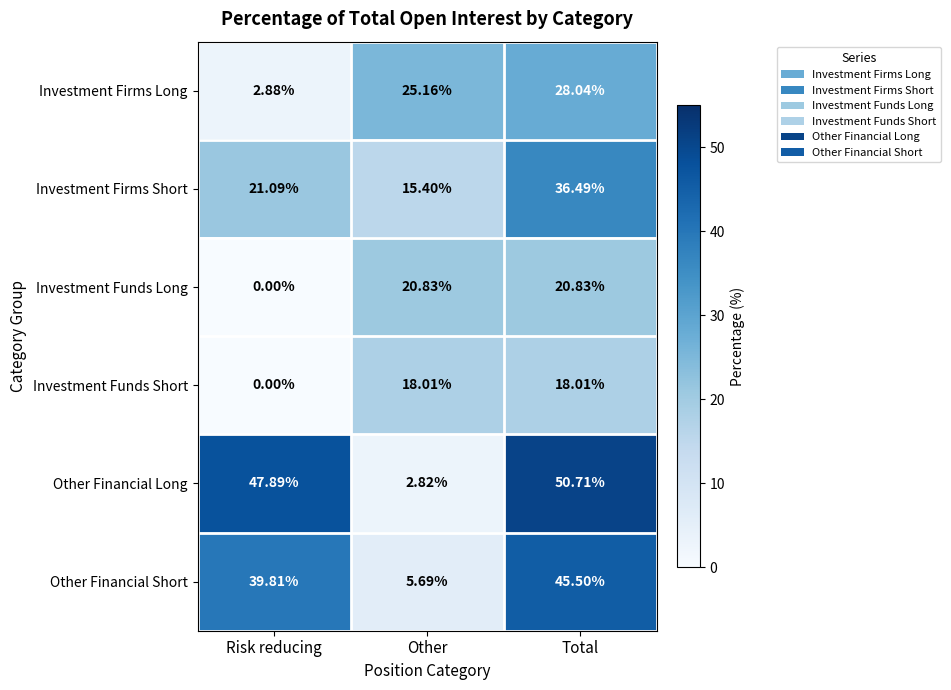

Rank the series by their maximum value, from lowest to highest.

Investment Funds Short, Investment Funds Long, Investment Firms Long, Investment Firms Short, Other Financial Short, Other Financial Long